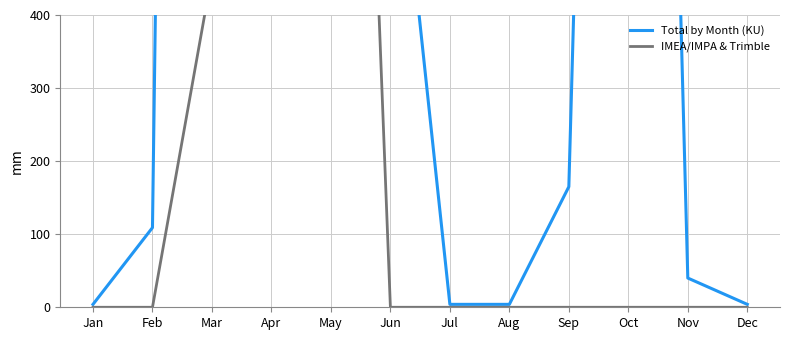

How many lines are shown in the chart?

2